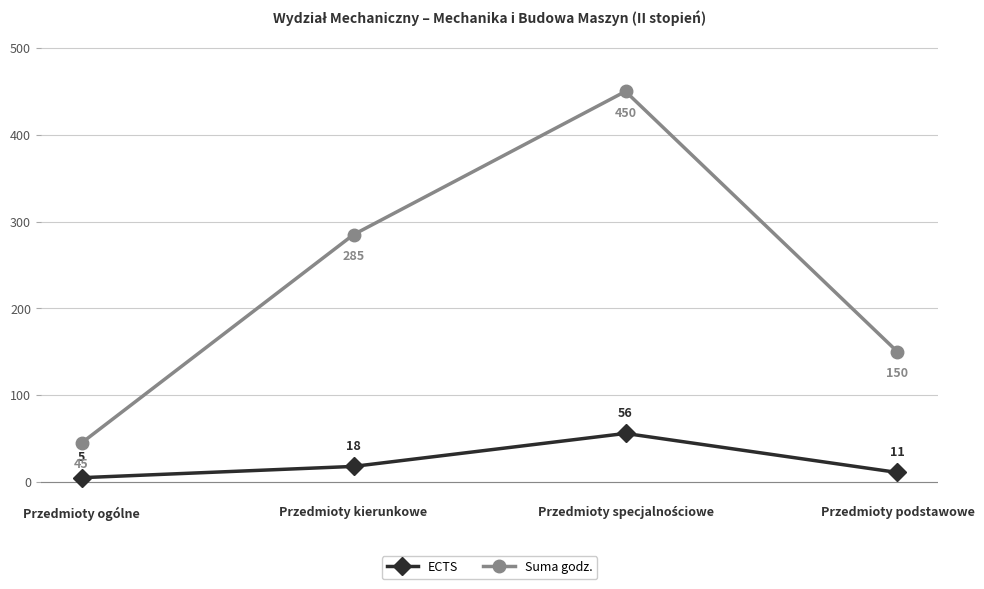

What is the label of the 4th point from the left?

Przedmioty podstawowe